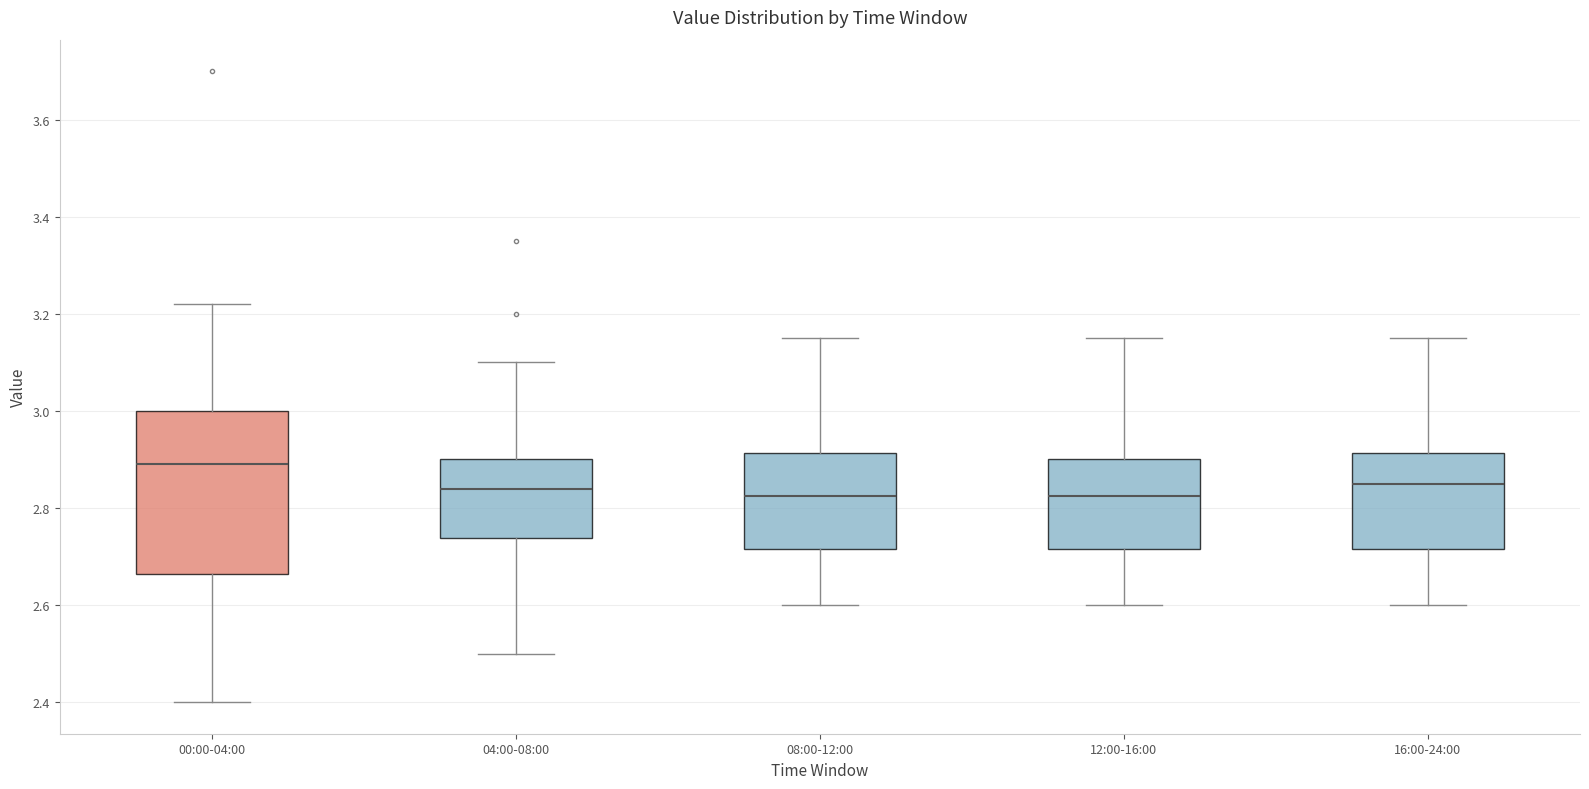

Which box is the tallest, from its lower edge to its upper edge?

00:00-04:00